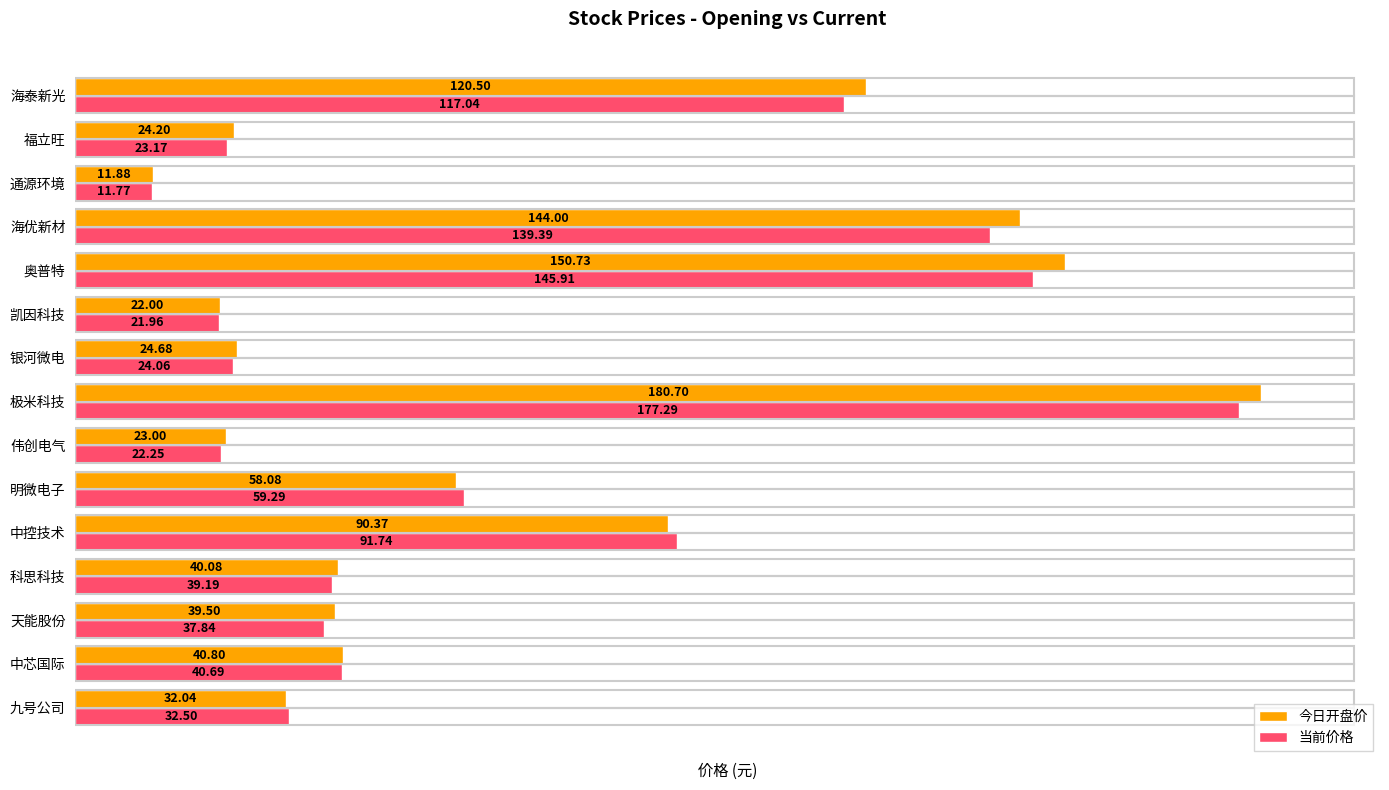

What is the average value of the 当前价格 series?

65.6